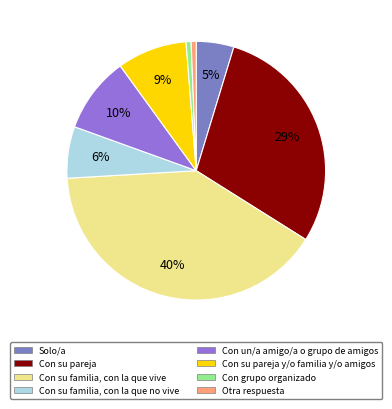

Does any single category account for the majority?

No